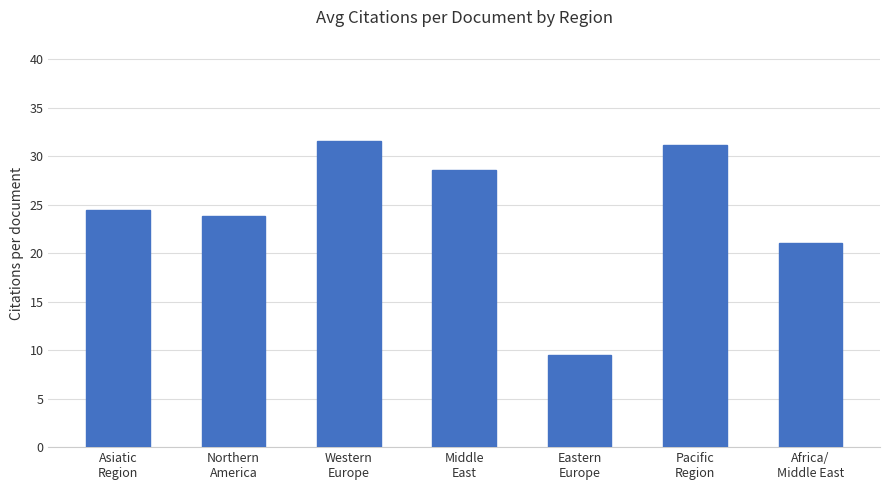

Approximately how many times larger is the value at Africa/
Middle East compared to Eastern
Europe?

2.2